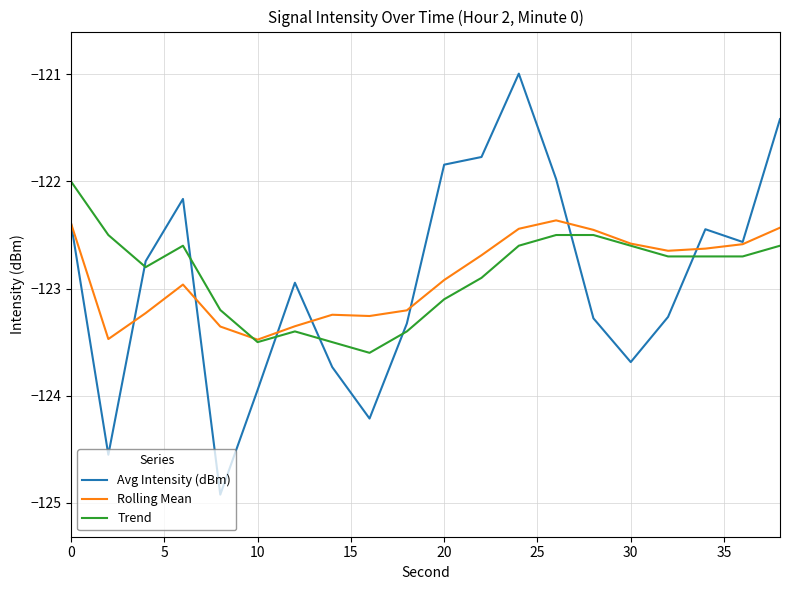

Rank the series by their maximum value, from lowest to highest.

Rolling Mean, Trend, Avg Intensity (dBm)